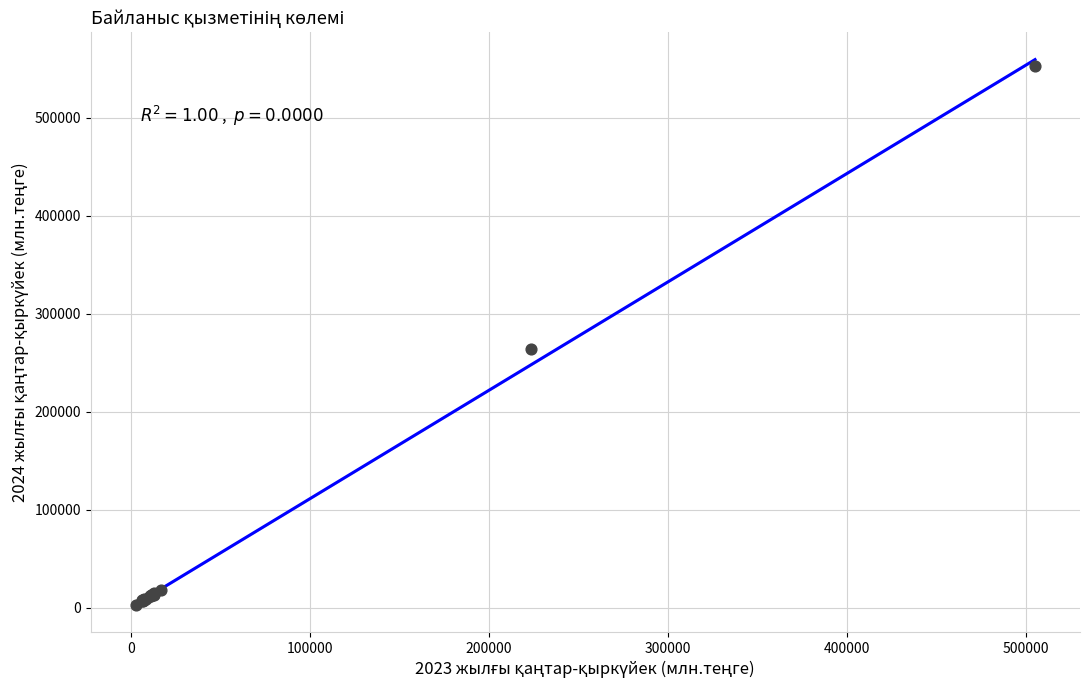

What Y value in the scatter plot is closest to 277624?

263557.3